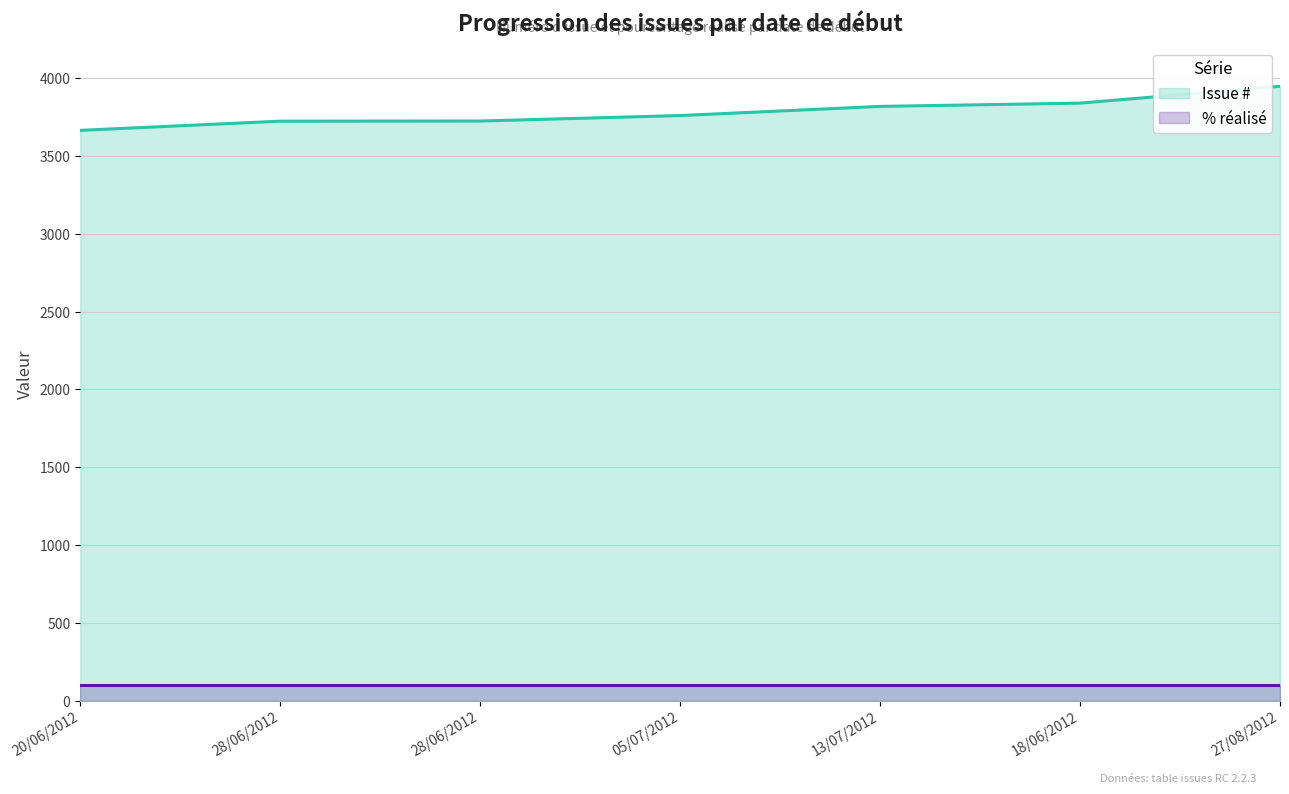

What is the label of the 1st point from the left?

20/06/2012